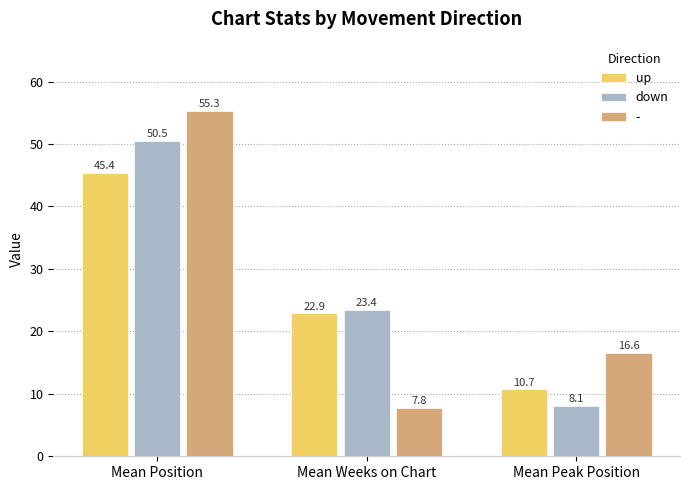

What value does the down series have at Mean Weeks on Chart?

23.4